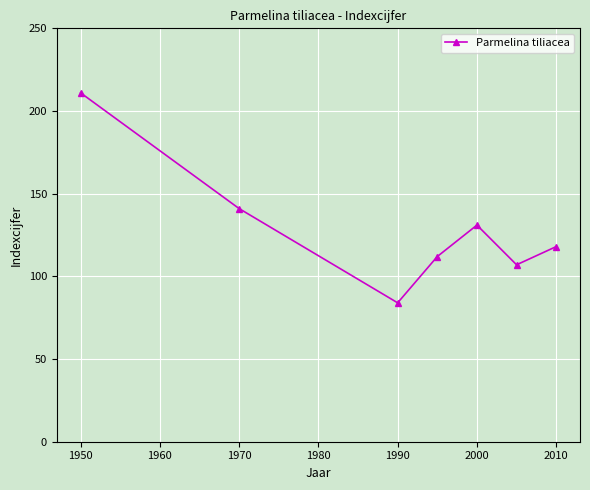

Reading left to right, list all the values displayed in this chart.

211	141	84	112	131	107	118